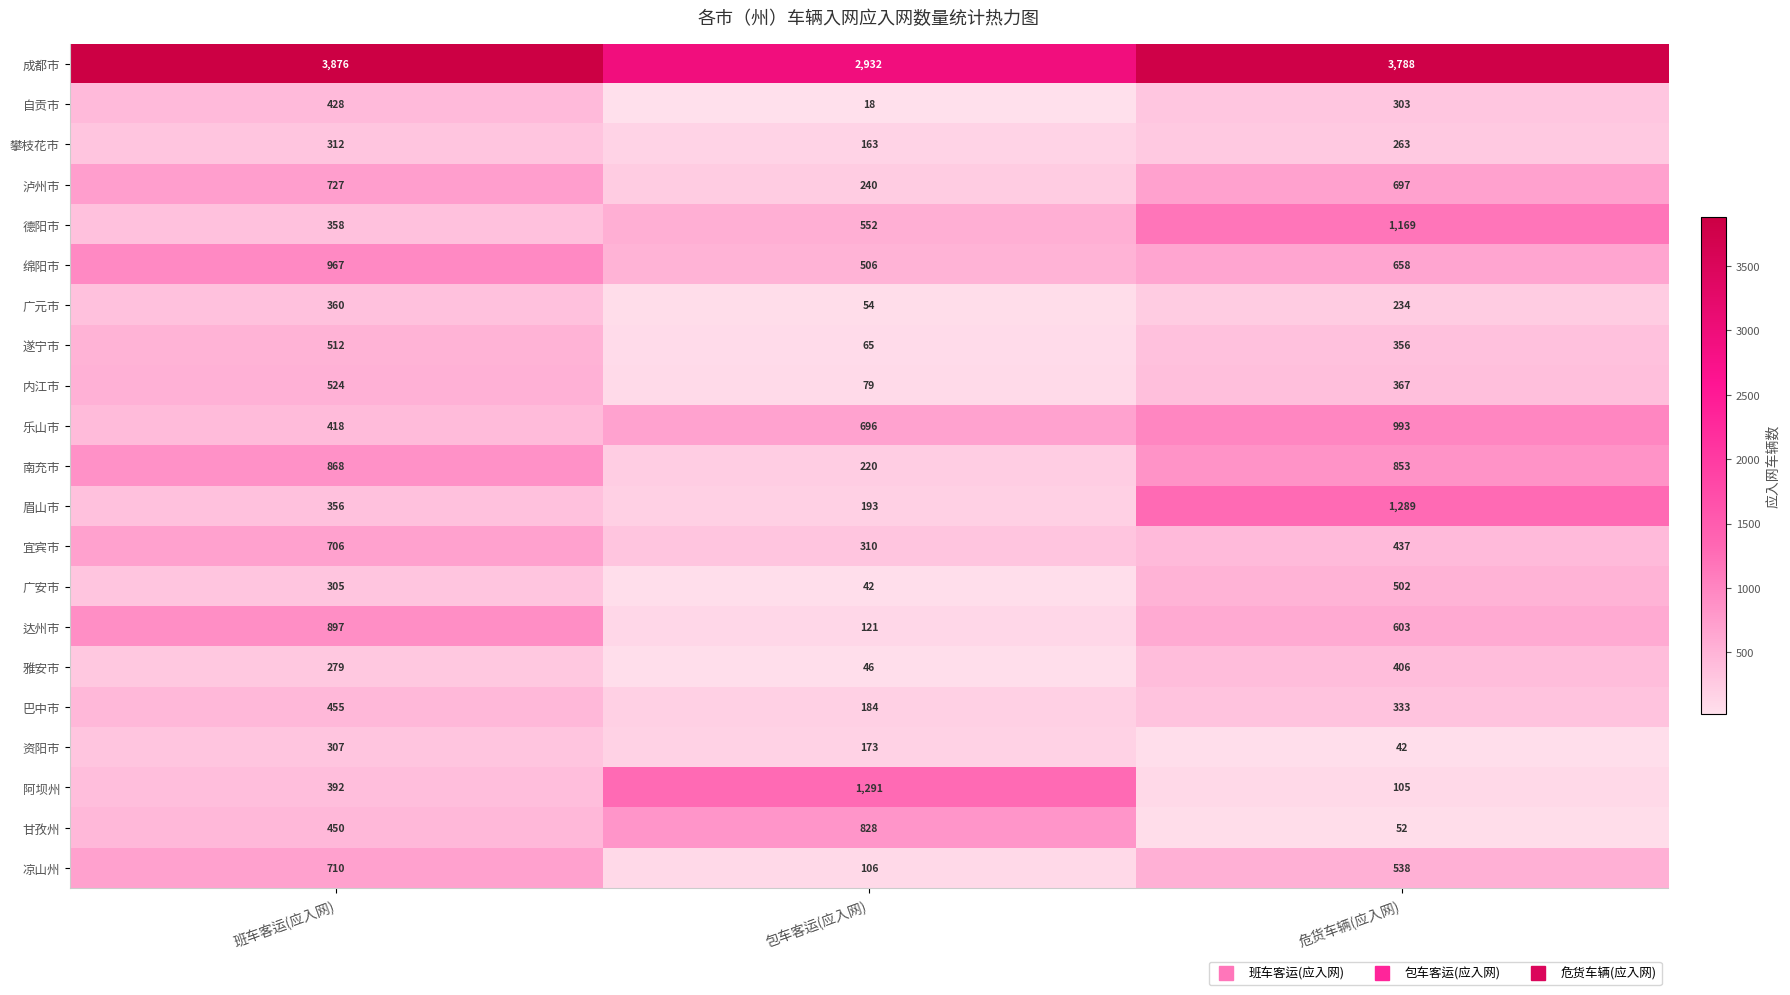

What is the spread (max minus min) of values at 包车客运(应入网)?

2914